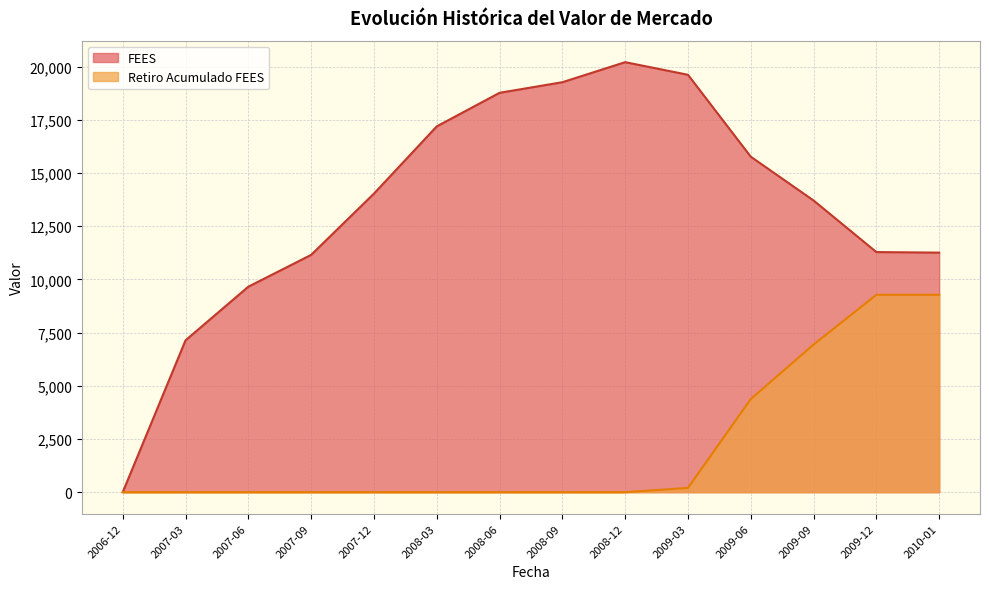

How many lines are shown in the chart?

2